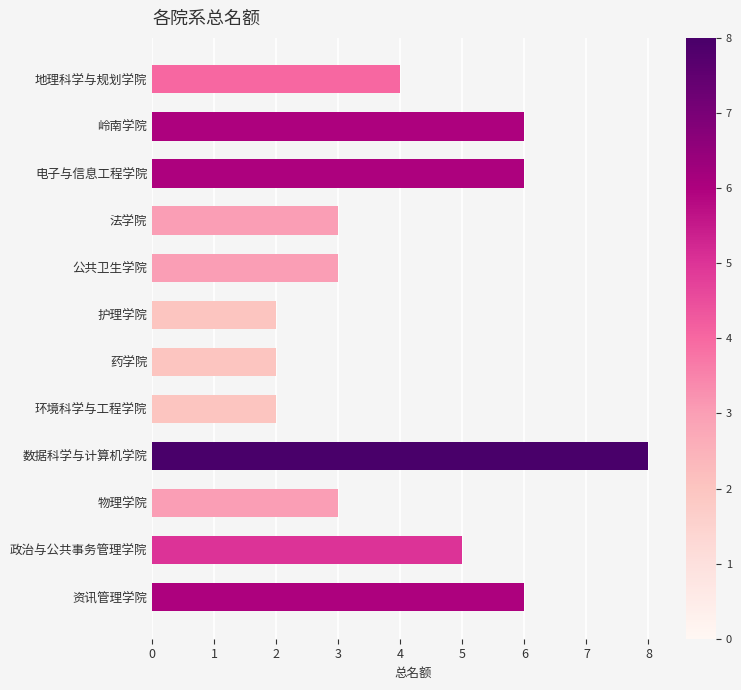

Reading bottom to top, list all the values displayed in this chart.

资讯管理学院=6	政治与公共事务管理学院=5	物理学院=3	数据科学与计算机学院=8	环境科学与工程学院=2	药学院=2	护理学院=2	公共卫生学院=3	法学院=3	电子与信息工程学院=6	岭南学院=6	地理科学与规划学院=4